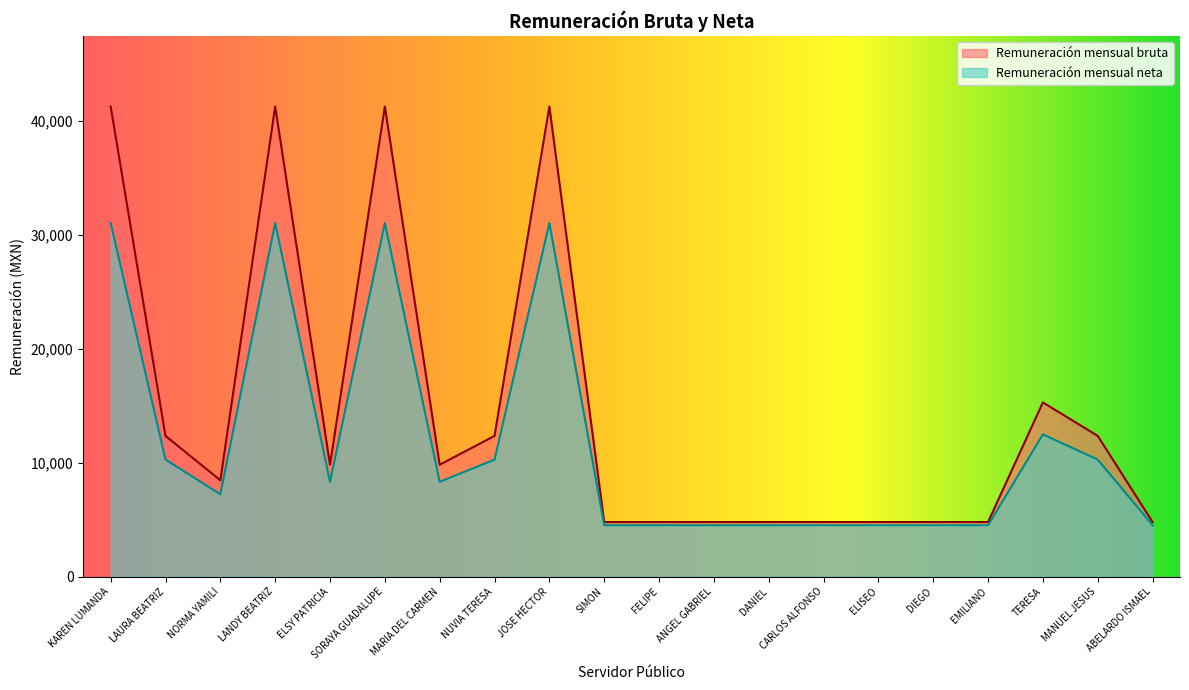

At how many categories does at least one series exceed 15897?

4